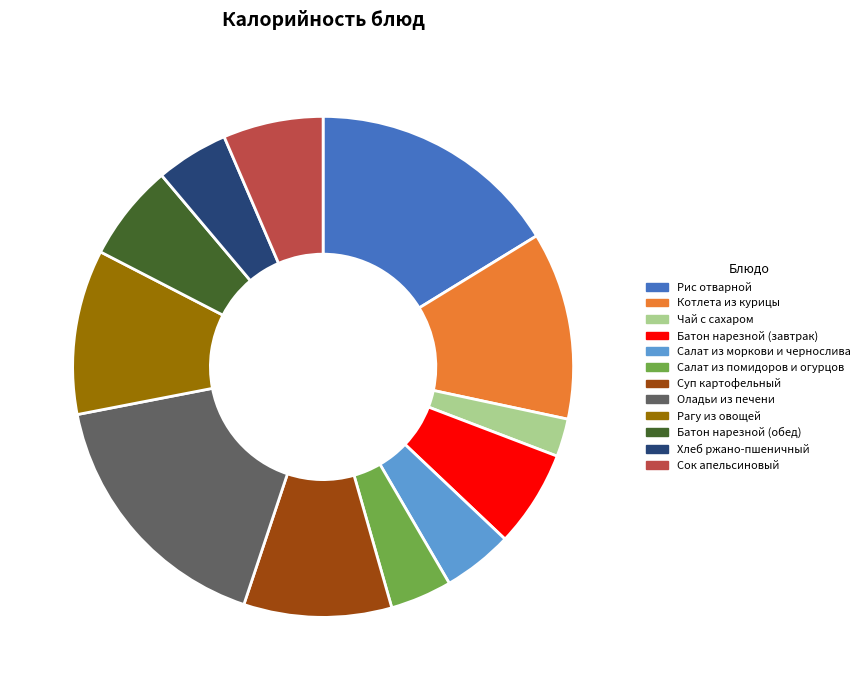

Does Батон нарезной (завтрак) represent more than half of the total?

No